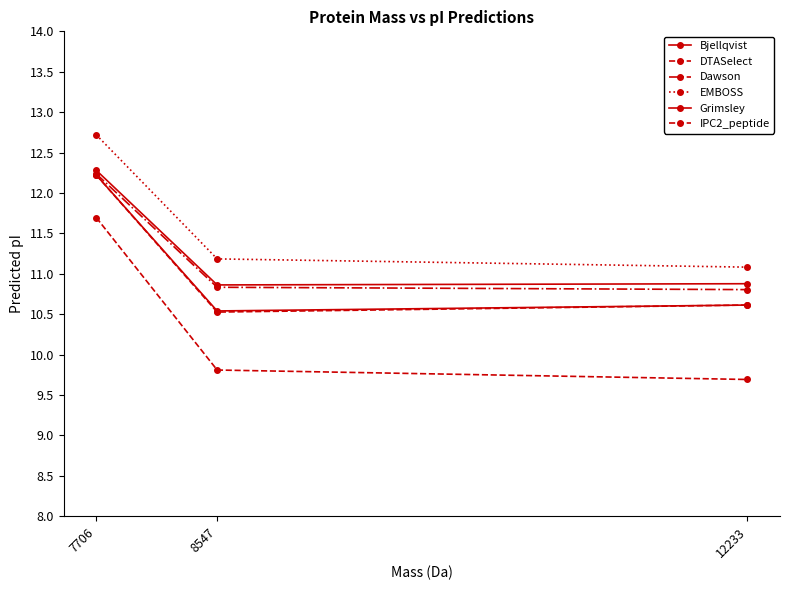

How many series are shown in this chart?

6